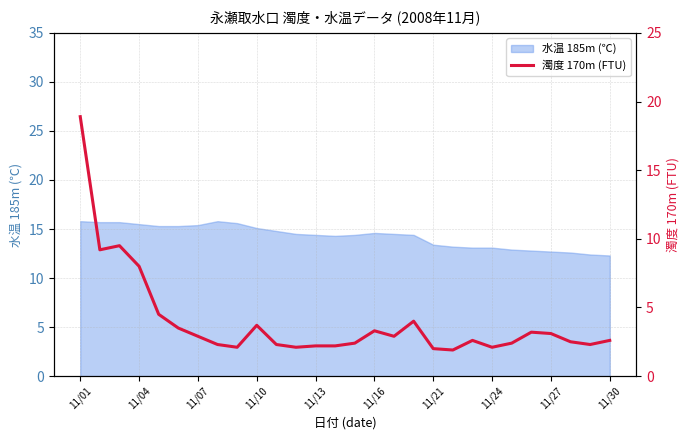

What is the highest value of the 水温 185m (℃) series?

15.8